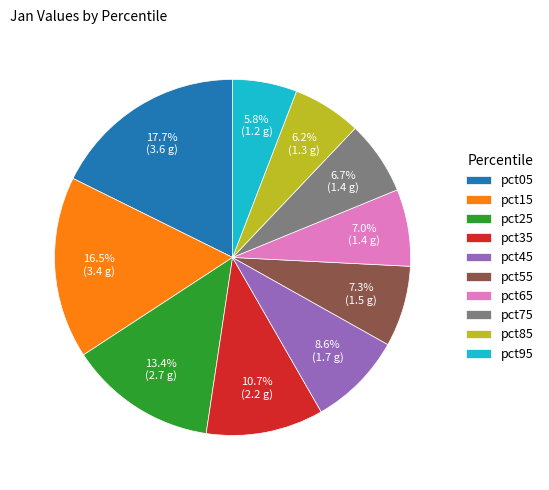

Is pct05 the majority of the pie?

No